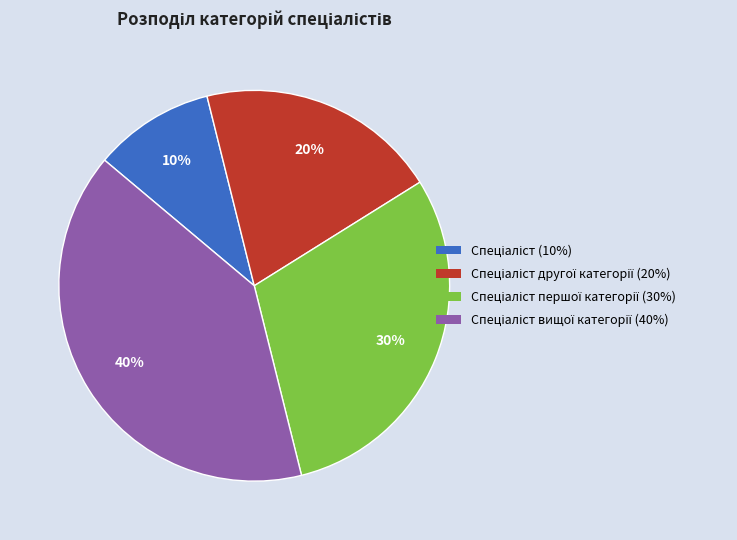

To the nearest percent, what is the difference between the largest and smallest slice percentages?

30%